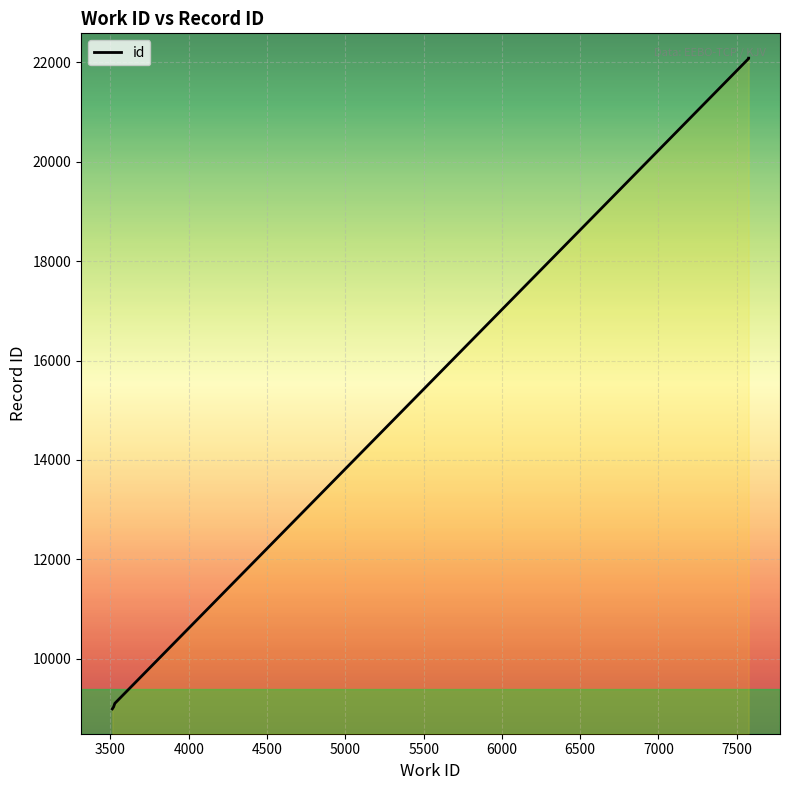

Approximately how many times larger is the value at 7576 compared to 3512?

2.5